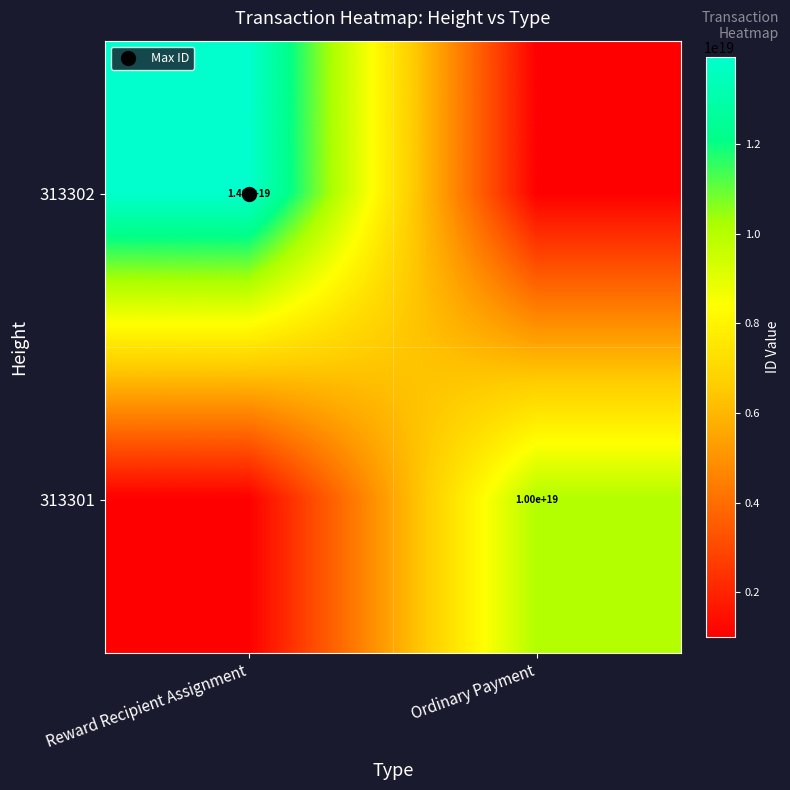

What value does the 313301 series have at Ordinary Payment?

10035515836026789888